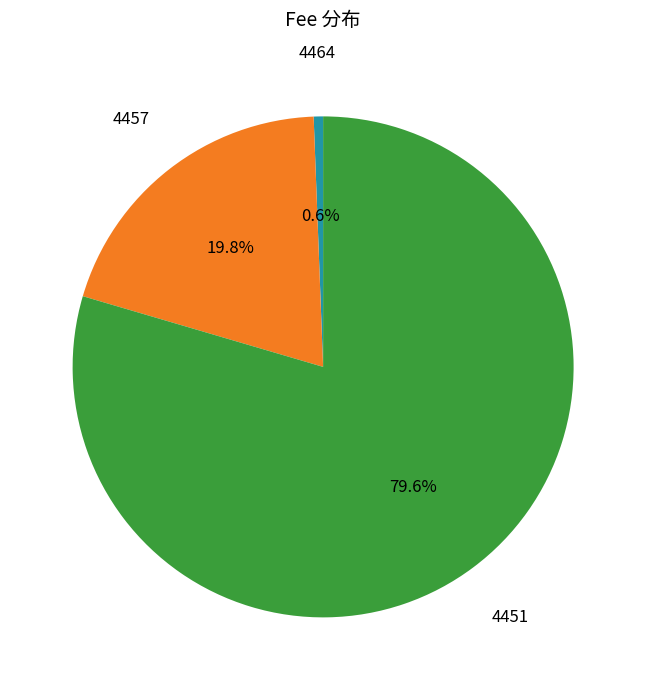

Which has a higher value, 4451 or 4457?

4451